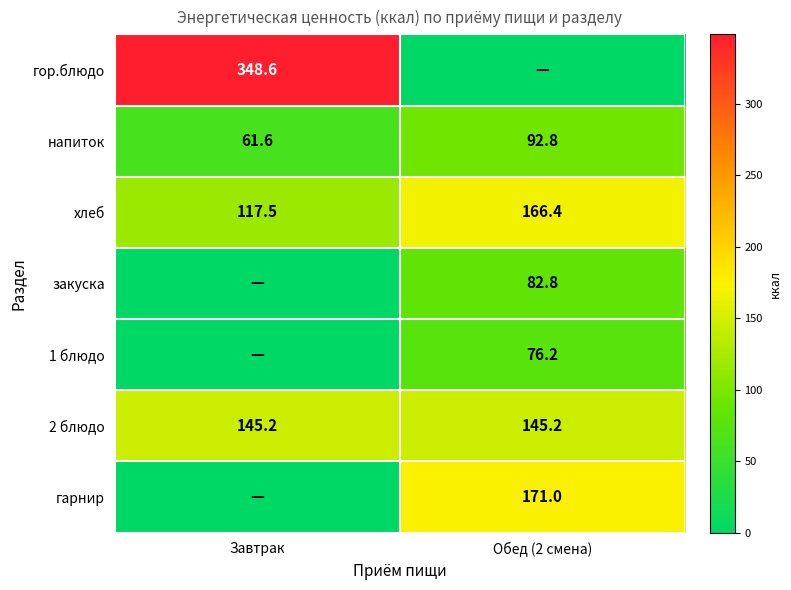

Count the number of categories in the chart.

2